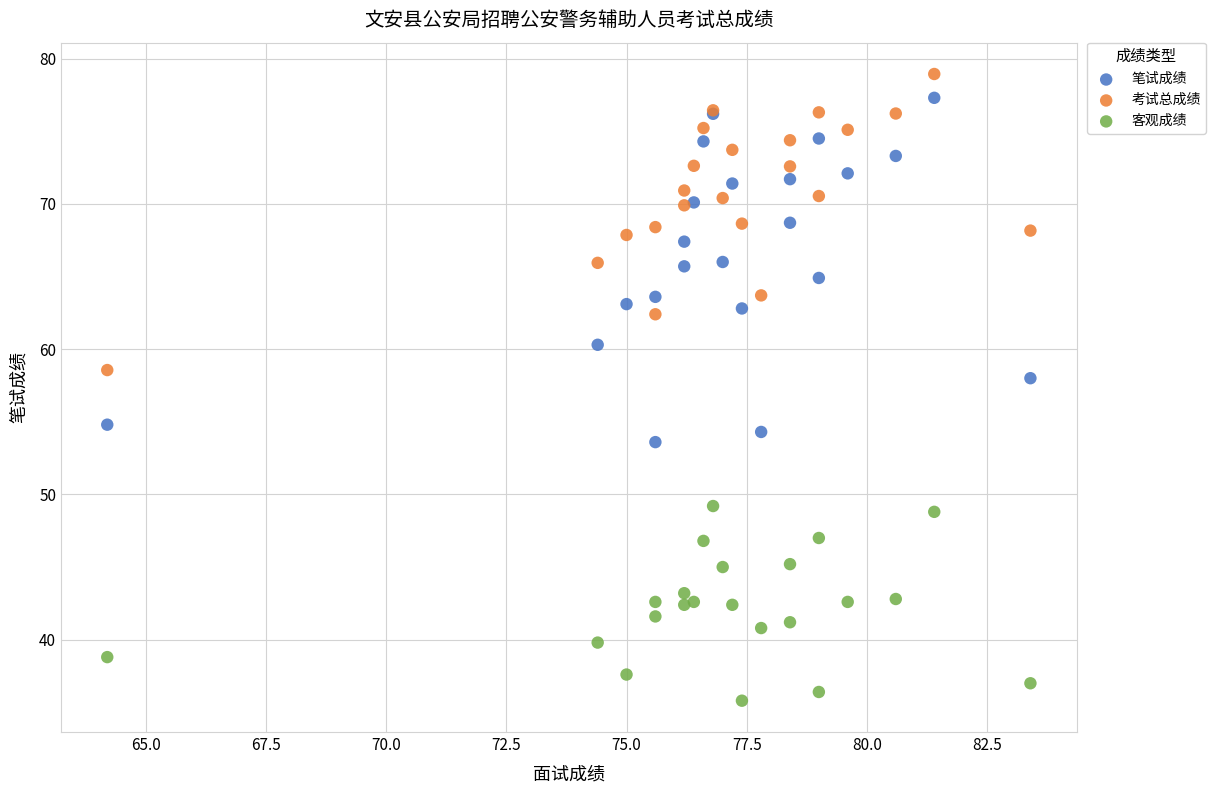

Which series has the widest spread of Y values?

笔试成绩